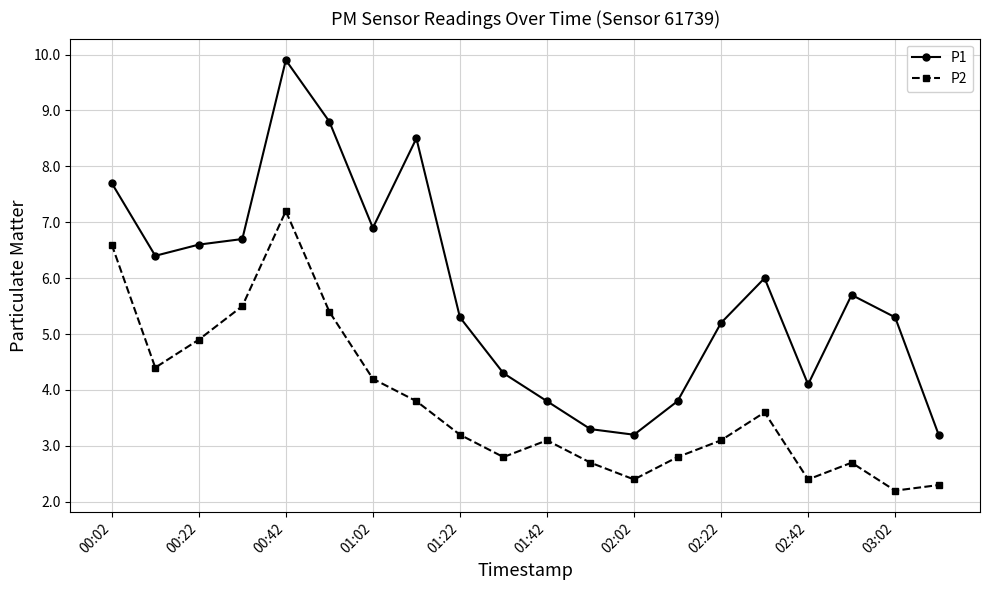

Which series has the largest total across all categories?

P1